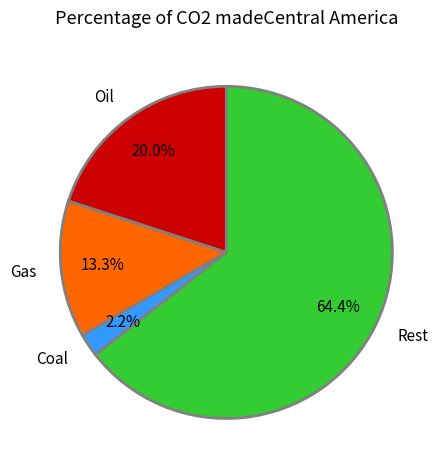

To the nearest percent, what is the difference between the largest and smallest slice percentages?

62%